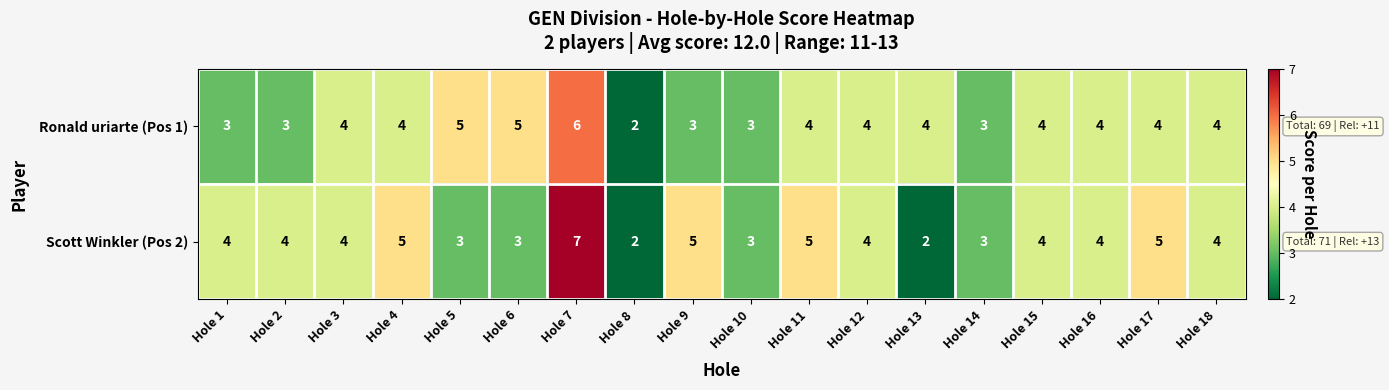

The value of Ronald uriarte (Pos 1) at Hole 1 is 3. True or false?

True